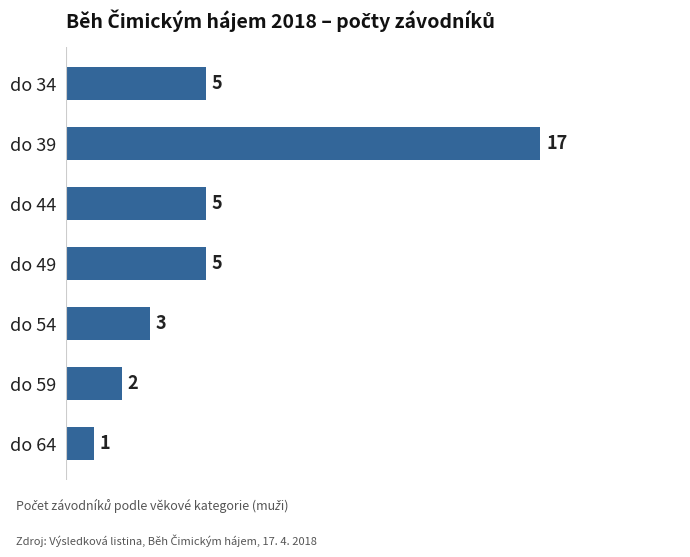

The chart shows a value of 7 at do 44. True or false?

False